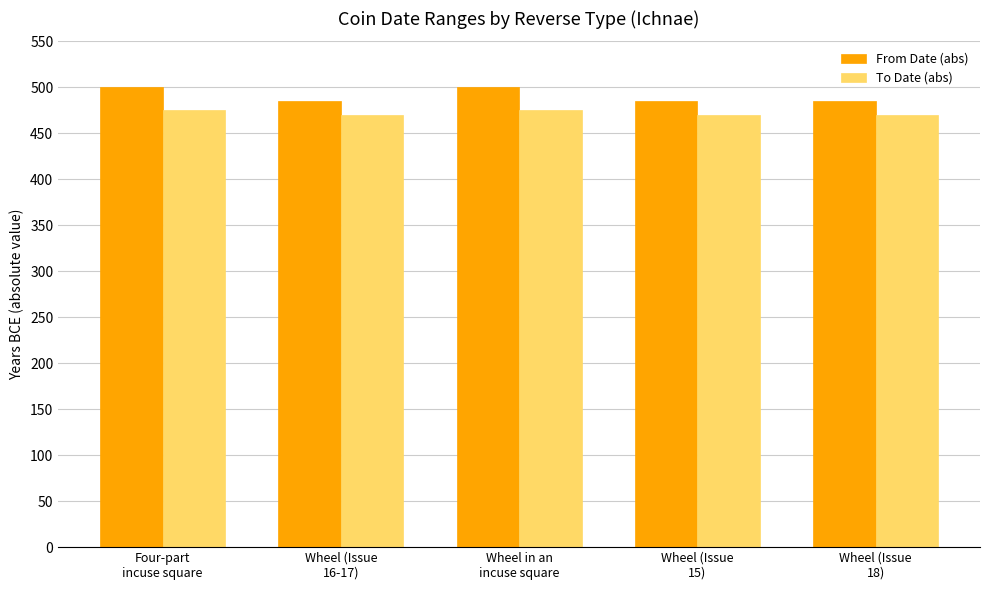

What is the label of the 3rd bar from the left?

Wheel in an
incuse square